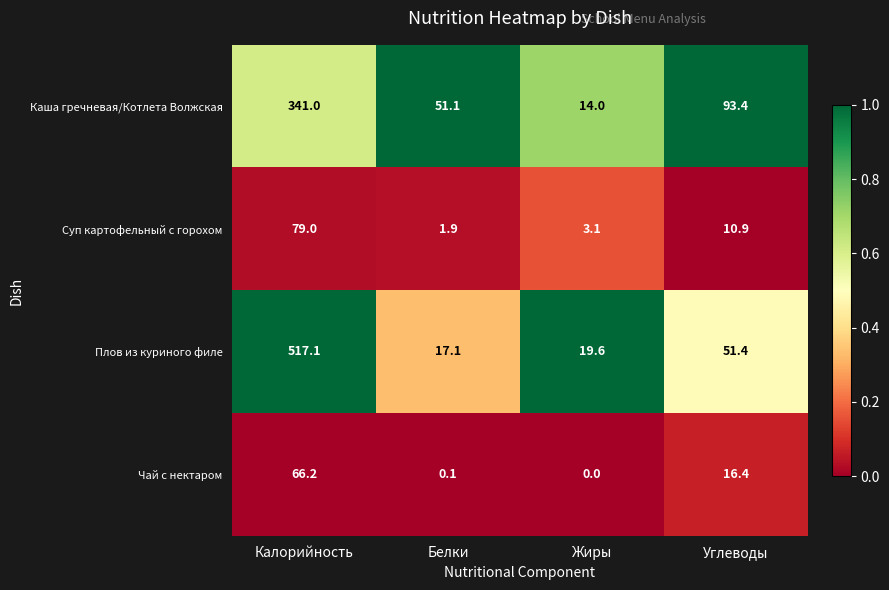

Reading right to left, transcribe all the data shown in this chart.

Каша гречневая/Котлета Волжская: Углеводы=93.4	Жиры=14.0	Белки=51.1	Калорийность=341.0
Суп картофельный с горохом: Углеводы=10.9	Жиры=3.1	Белки=1.9	Калорийность=79.0
Плов из куриного филе: Углеводы=51.4	Жиры=19.6	Белки=17.1	Калорийность=517.1
Чай с нектаром: Углеводы=16.4	Жиры=0.0	Белки=0.1	Калорийность=66.2